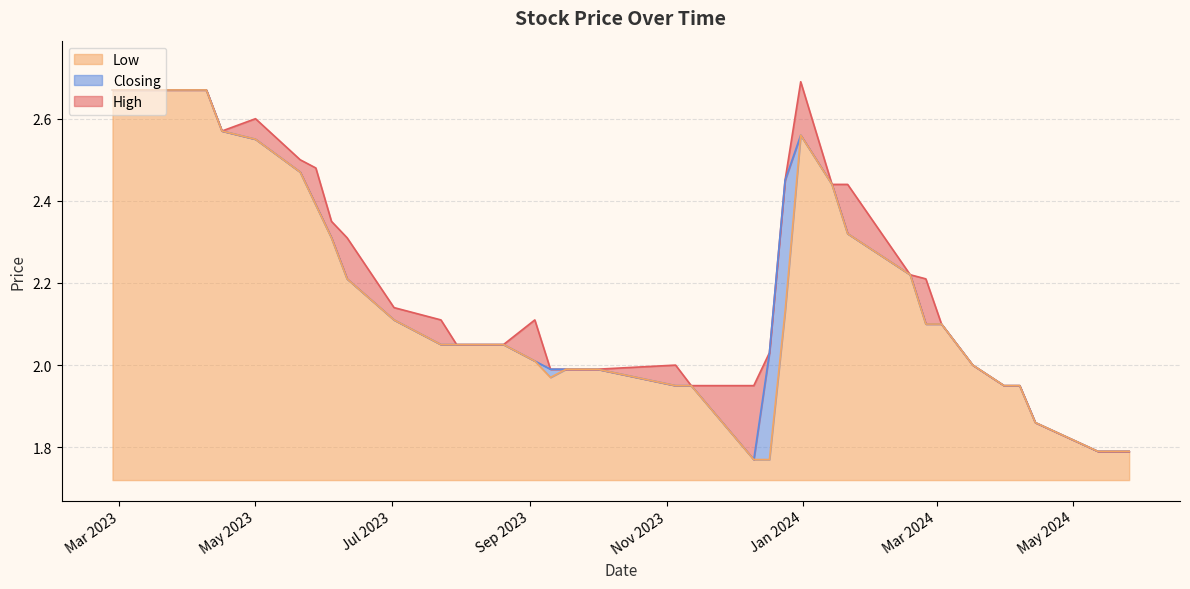

True or false: High and Low cross at least once.

False